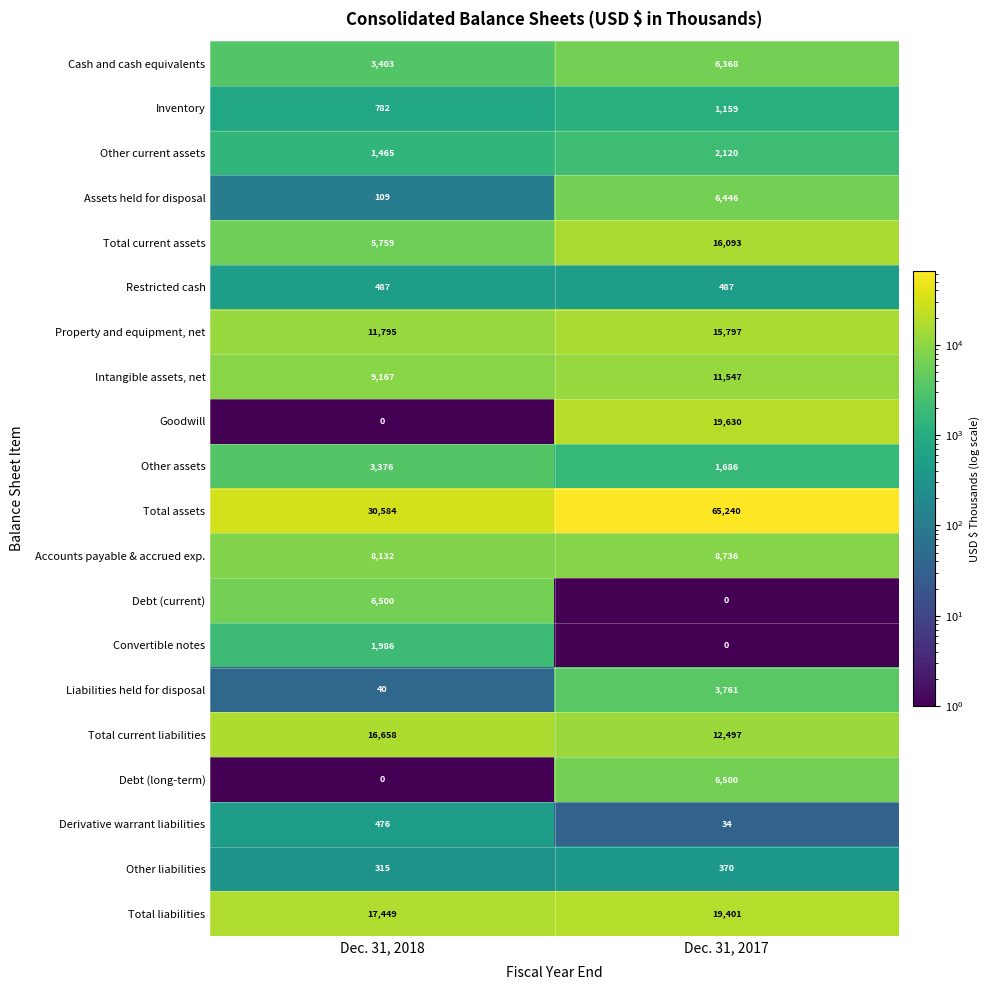

Which category has the highest value in the Total liabilities series?

Dec. 31, 2017